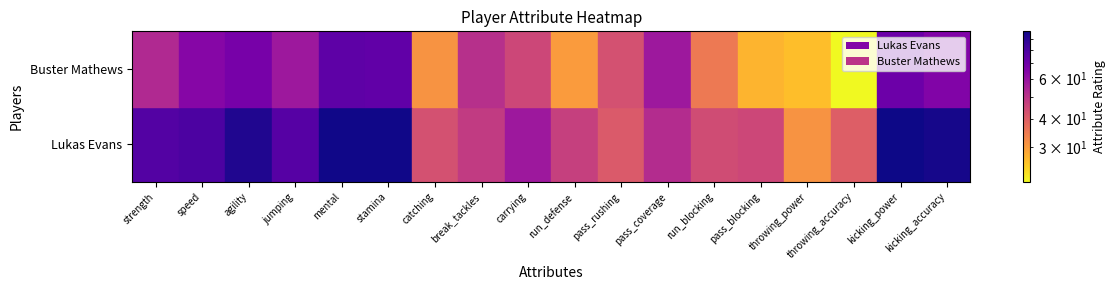

Which category has the lowest value in the Buster Mathews series?

15